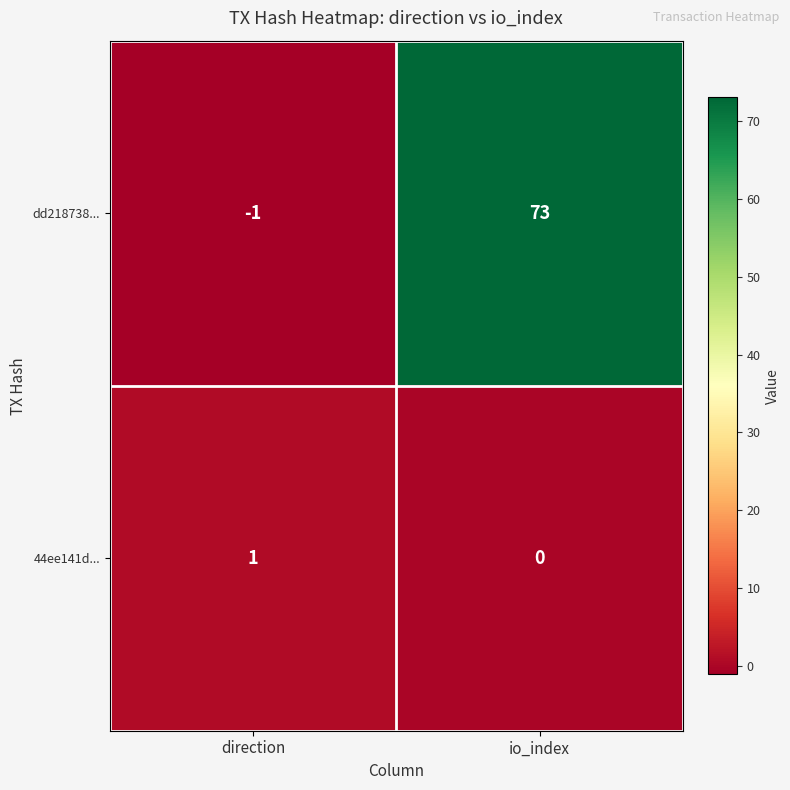

Which category has the lowest value in the 44ee141d... series?

io_index